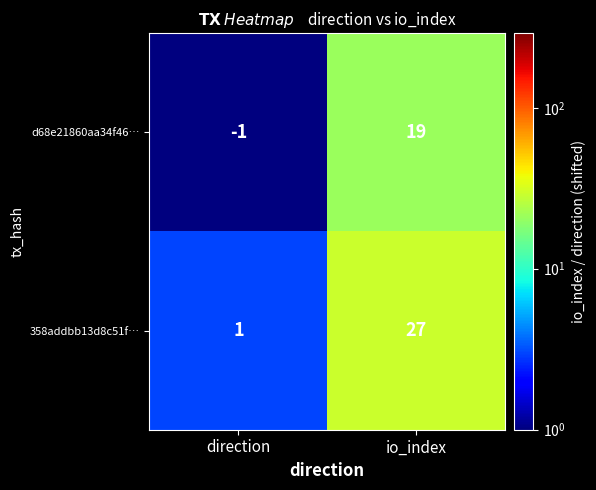

At which category is the sum across all series the highest?

io_index